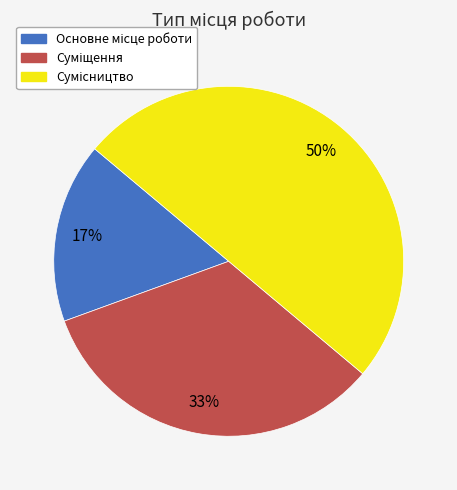

To the nearest percent, what is the average slice percentage?

33%